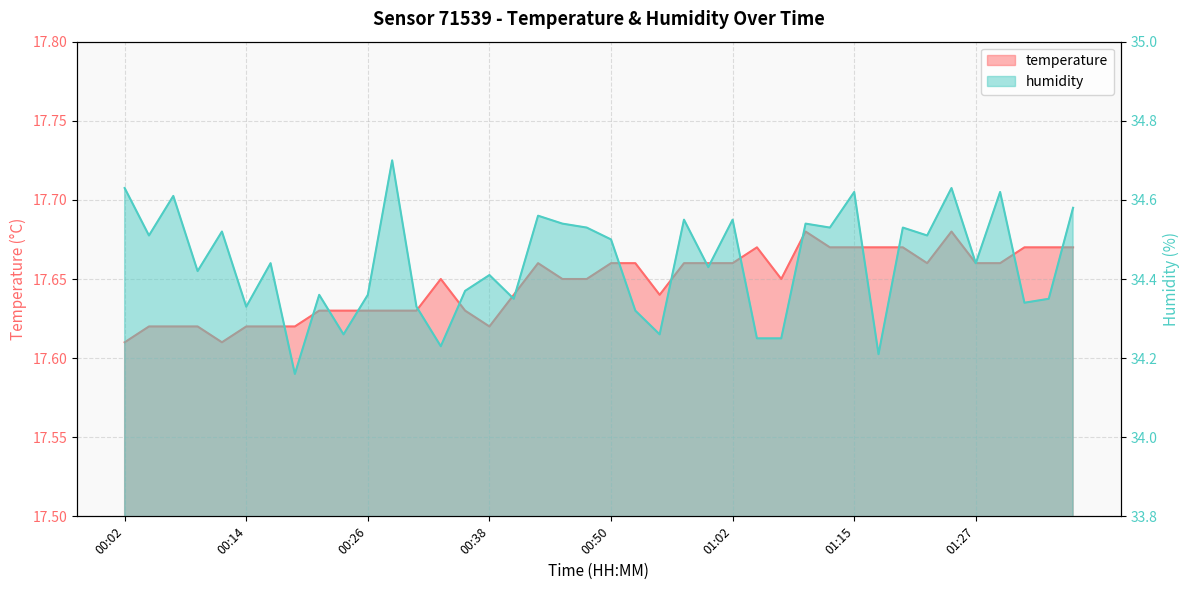

True or false: temperature and humidity cross at least once.

False